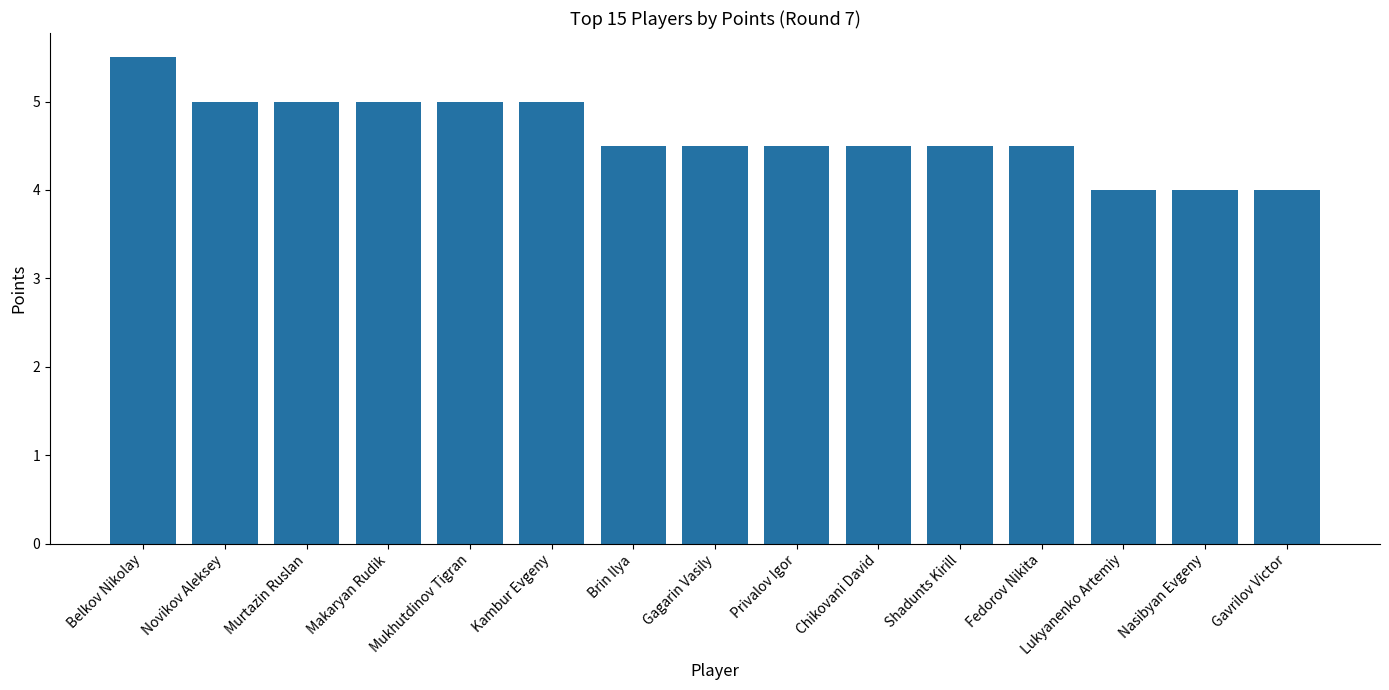

Are the bars grouped side by side (vs. stacked)?

No